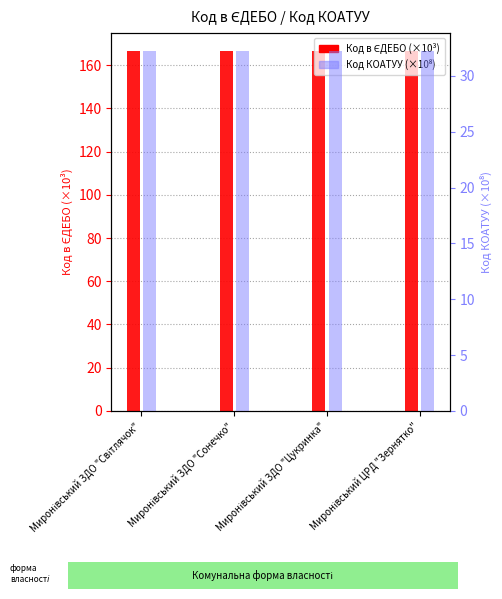

True or false: Код в ЄДЕБО (×10³) has a value of 82.3 at Миронівський ЗДО "Сонечко".

False